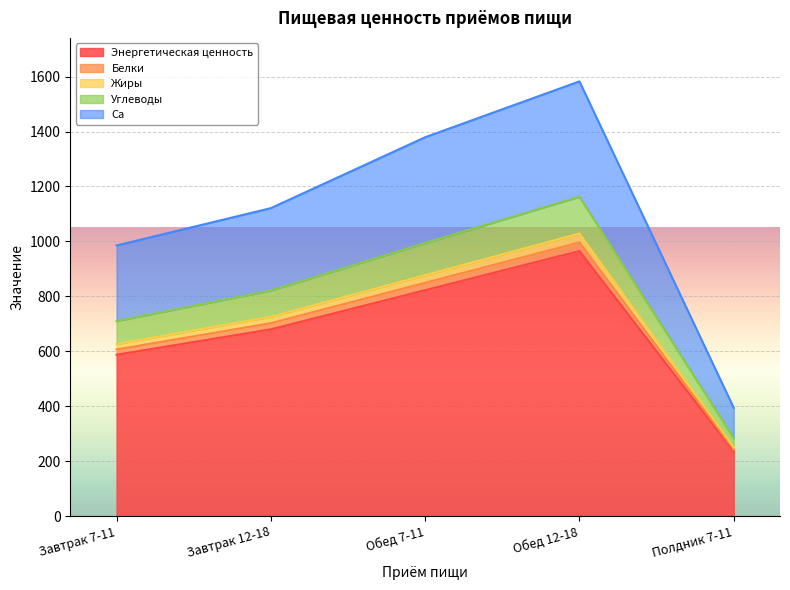

At which label is Жиры closest to 639?

Завтрак 7-11